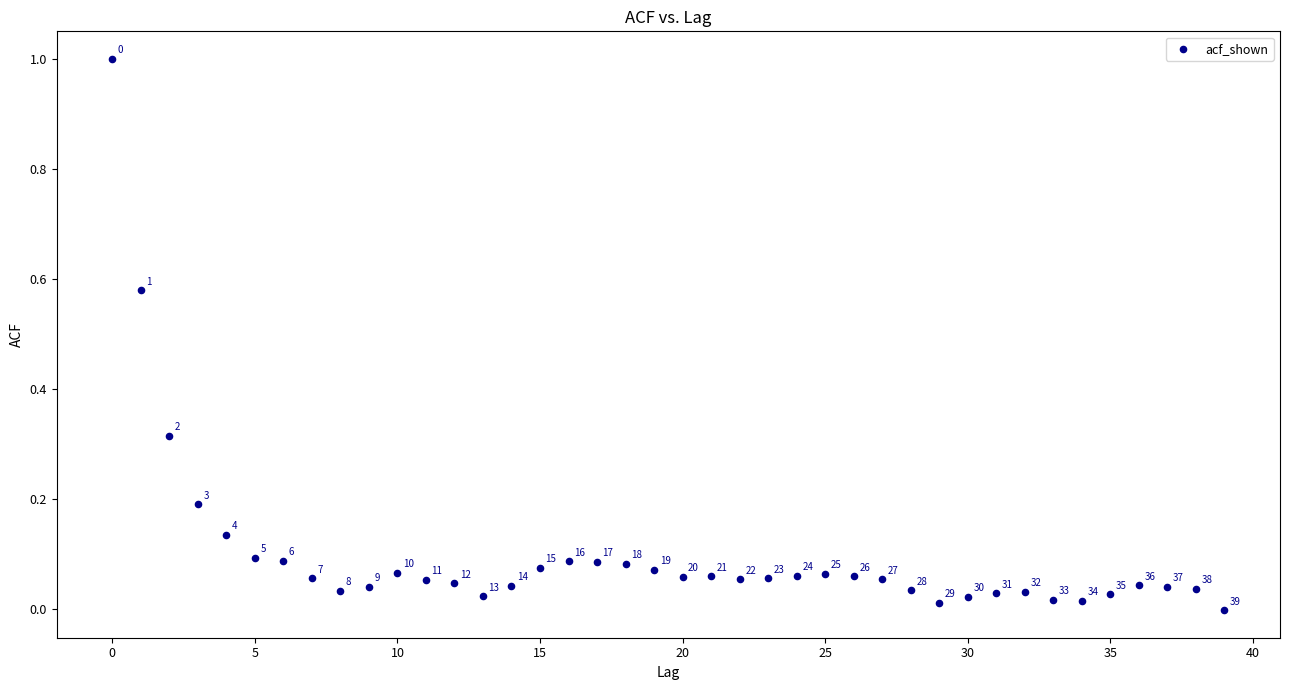

What is the range of Y values (max minus min)?

1.0